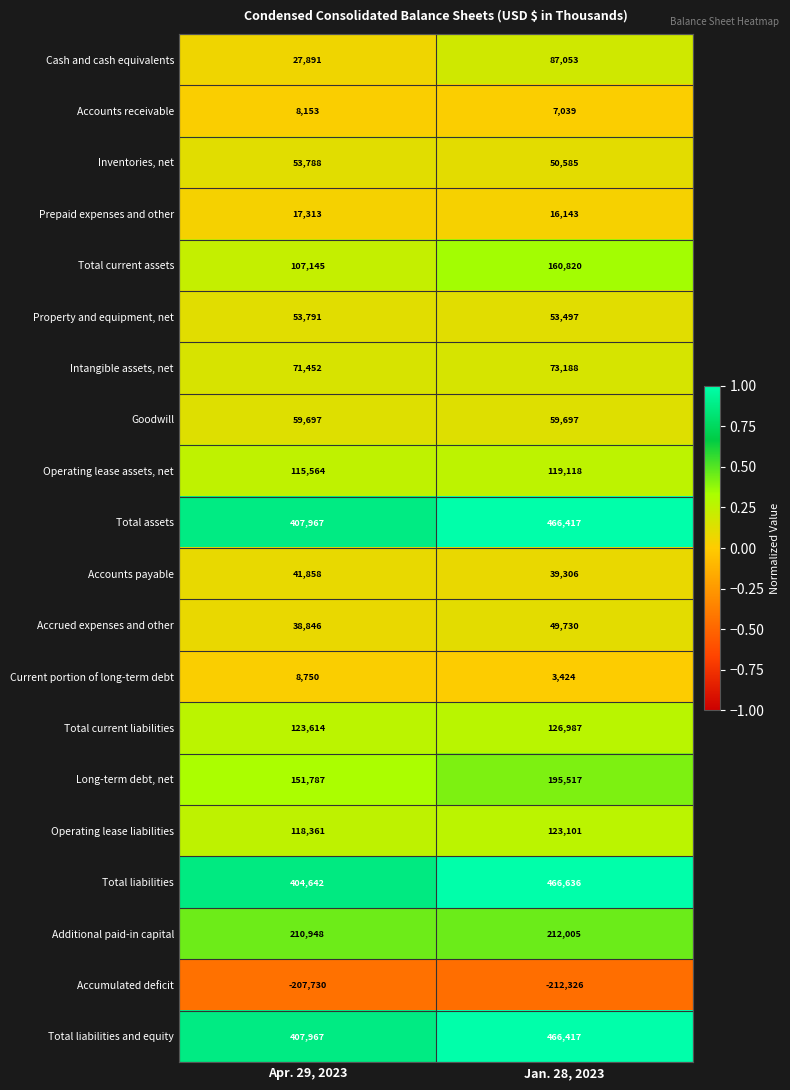

What is the average value of the Cash and cash equivalents series?

57472